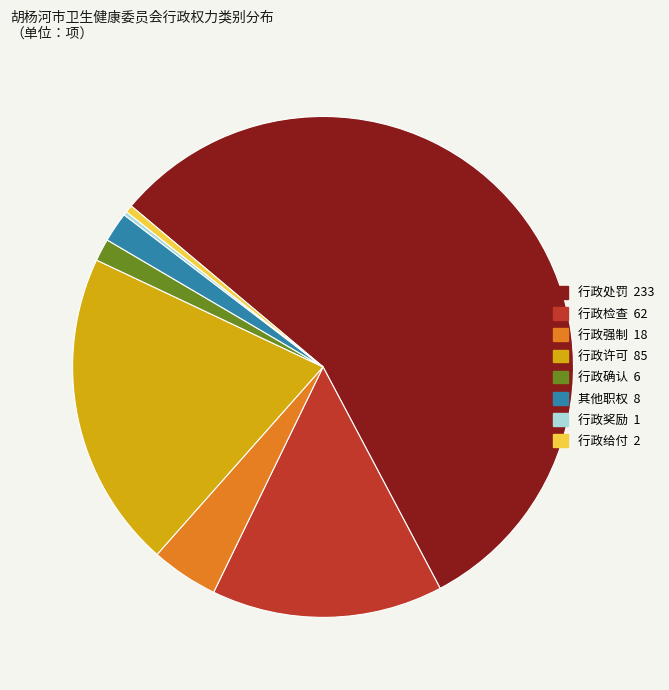

True or false: 行政检查 accounts for 22% of the total.

False